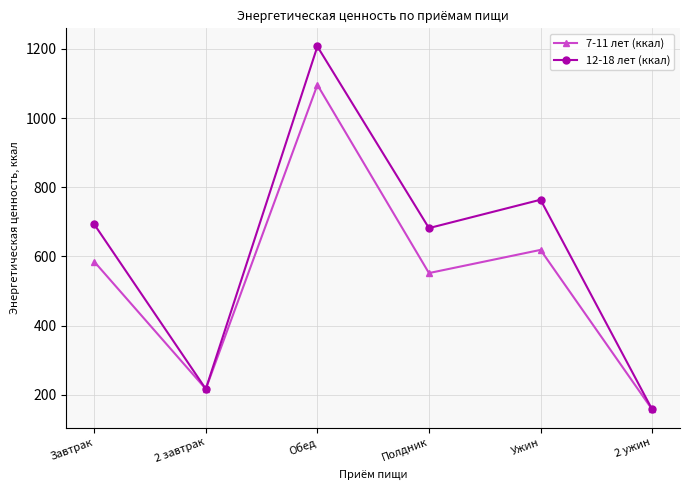

What is the difference between the second highest and second lowest values in the 12-18 лет (ккал) series?

547